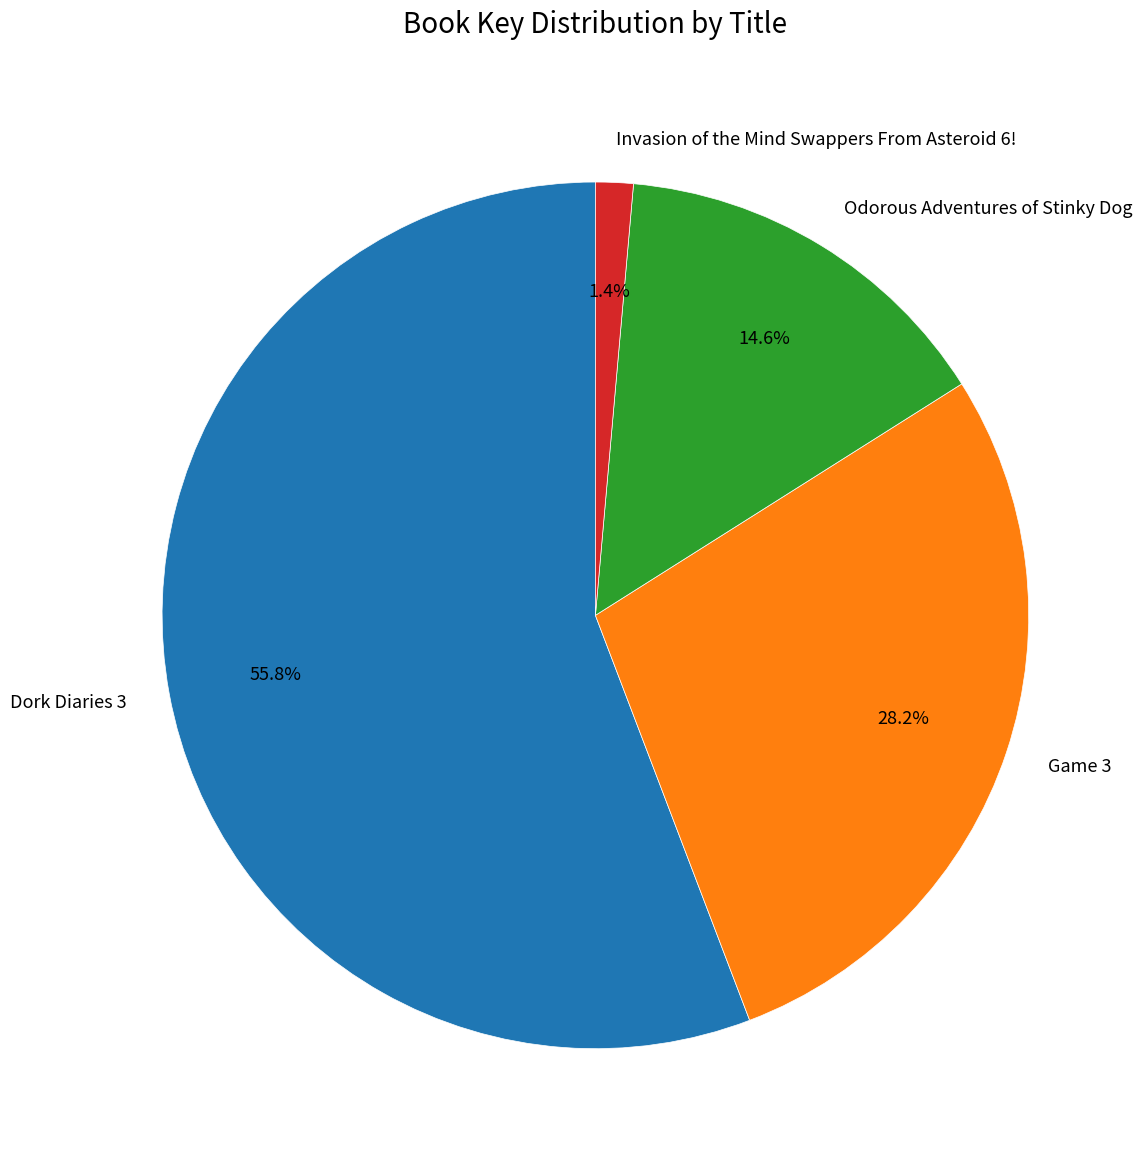

Which has a higher value, Invasion of the Mind Swappers From Asteroid 6! or Game 3?

Game 3